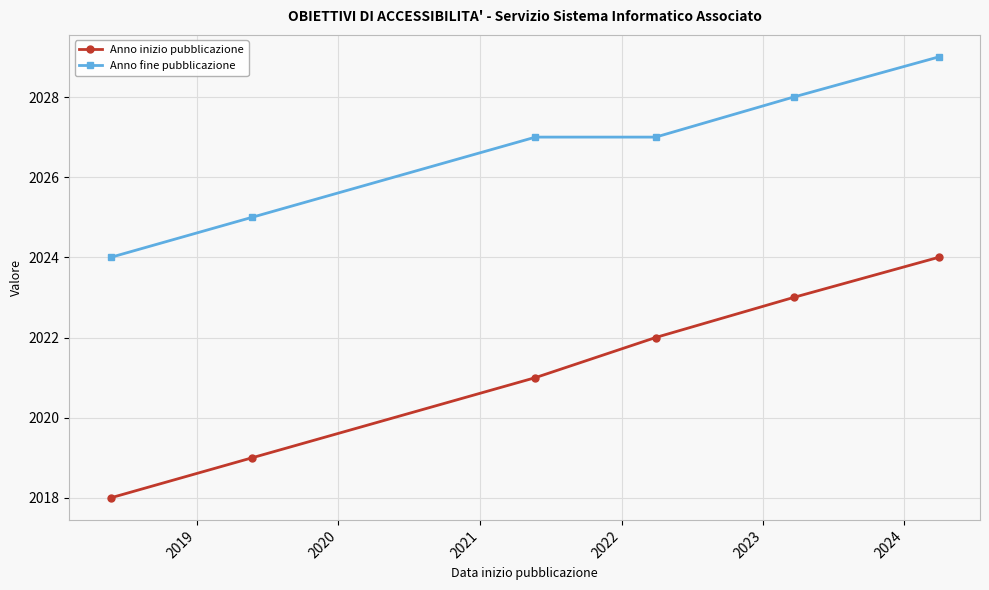

What is the value of the Anno inizio pubblicazione point at the 3rd from the left?

2021